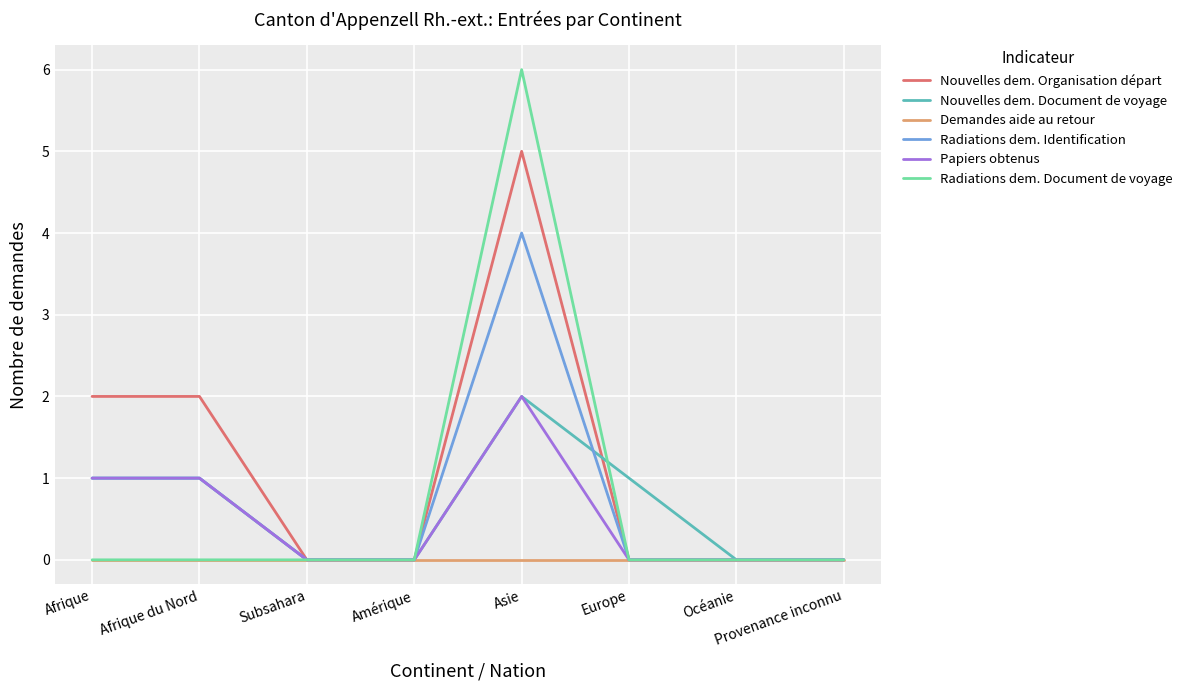

What position from the left is Subsahara?

3